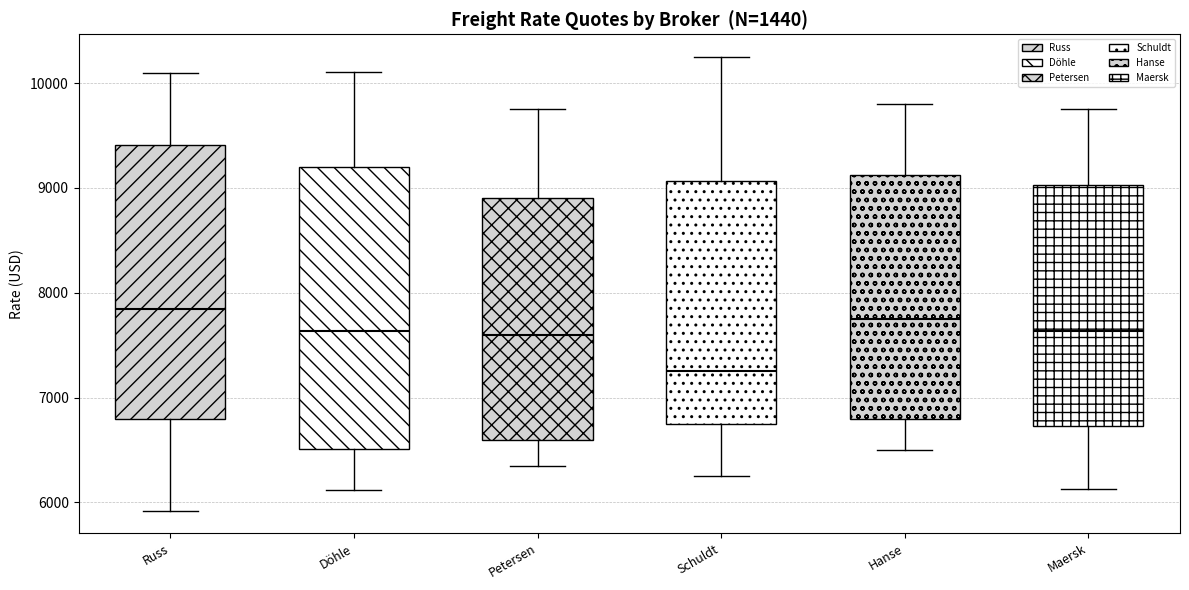

Reading left to right, transcribe this box plot: for each box, give where its median line is, the range the box spans, and where its two whiskers end, as read against the y-axis. The values are not printed on the chart, so give them approximately, as read against the axis.

Russ: median 7900, box 6800 to 9400, whiskers 5900 to 10100
Döhle: median 7600, box 6500 to 9200, whiskers 6100 to 10100
Petersen: median 7600, box 6600 to 8900, whiskers 6400 to 9800
Schuldt: median 7300, box 6800 to 9100, whiskers 6300 to 10300
Hanse: median 7800, box 6800 to 9100, whiskers 6500 to 9800
Maersk: median 7600, box 6700 to 9000, whiskers 6100 to 9800